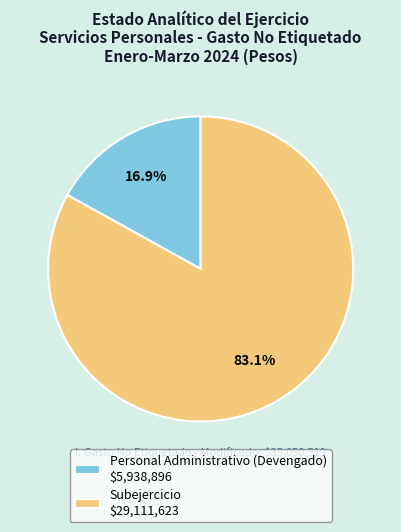

What is the ratio of the value at Subejercicio to the value at Personal Administrativo (Devengado)?

4.9